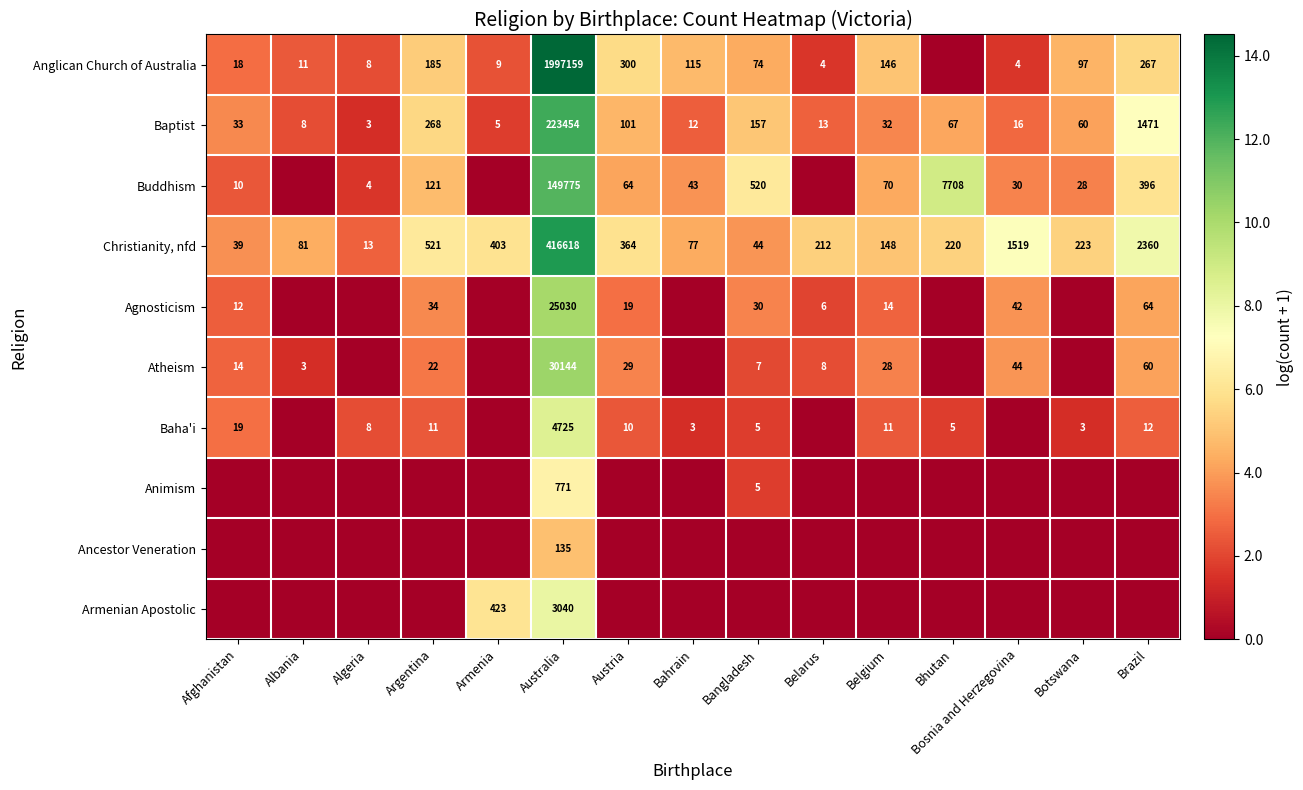

What is the difference between the maximum and minimum values in the Baptist series?

223451